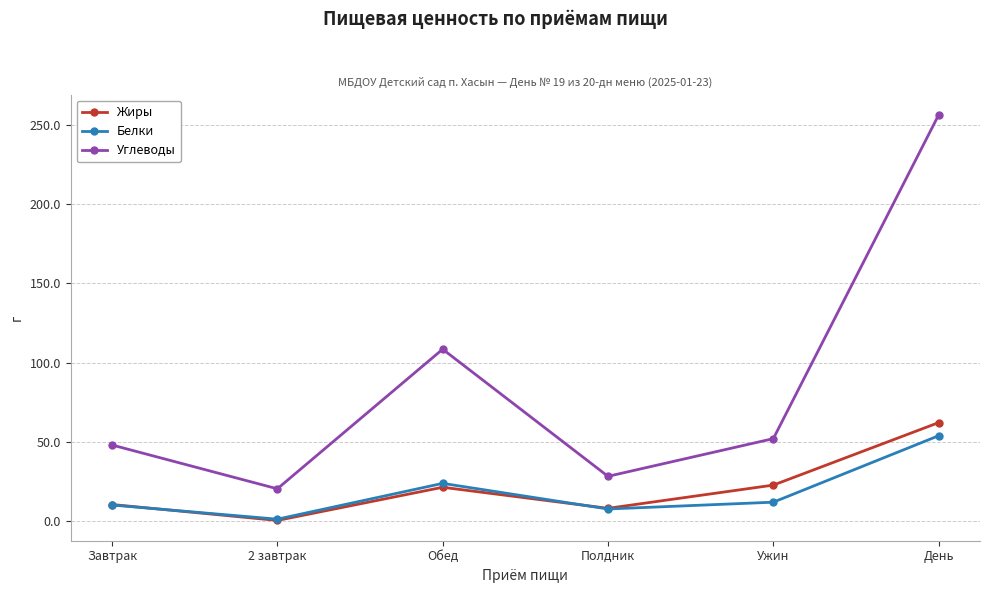

After their last crossing, which series has the higher values: Жиры or Белки?

Жиры